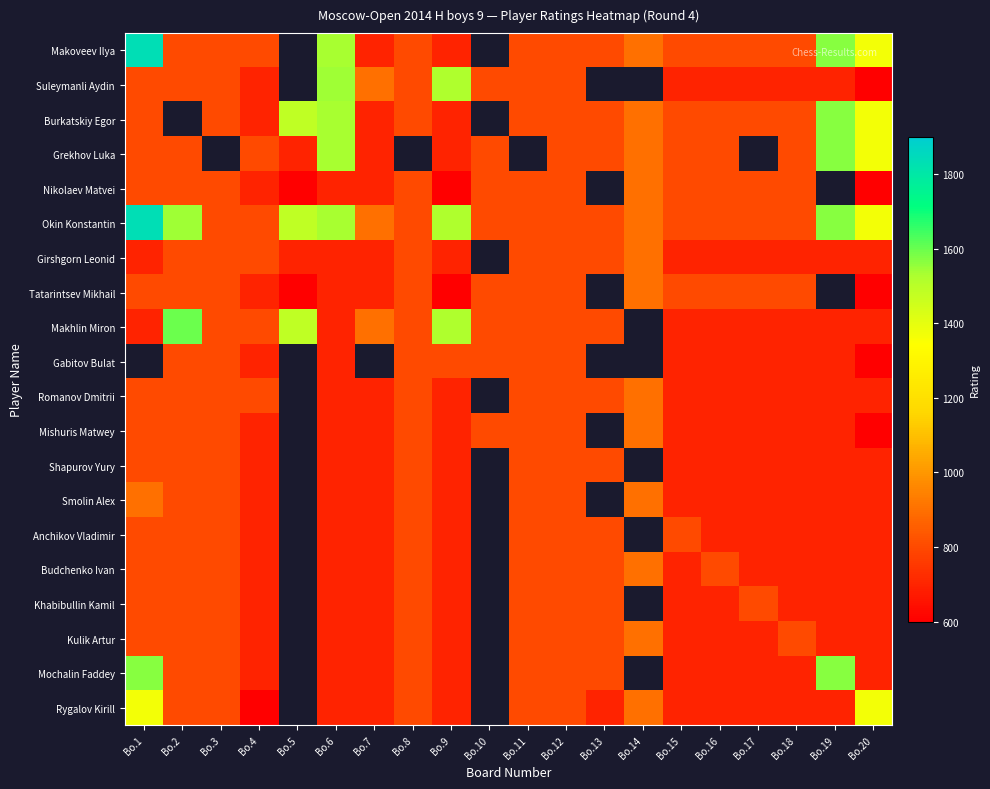

Is it true that Okin Konstantin equals 1179.2 at Bo.14?

False